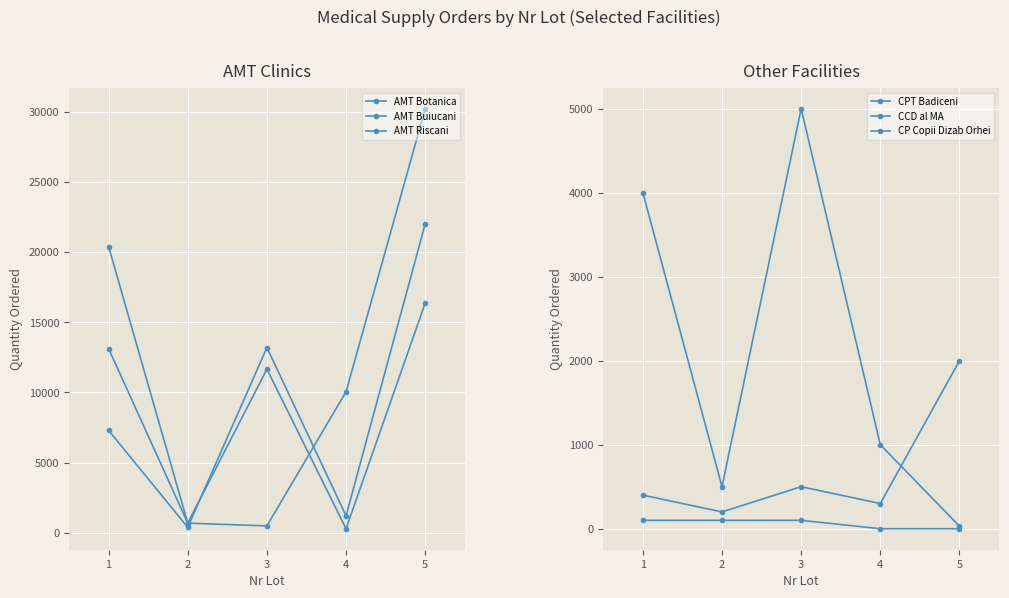

Rank the series at 1 from lowest to highest value.

CP Copii Dizab Orhei, CCD al MA, CPT Badiceni, AMT Riscani, AMT Botanica, AMT Buiucani